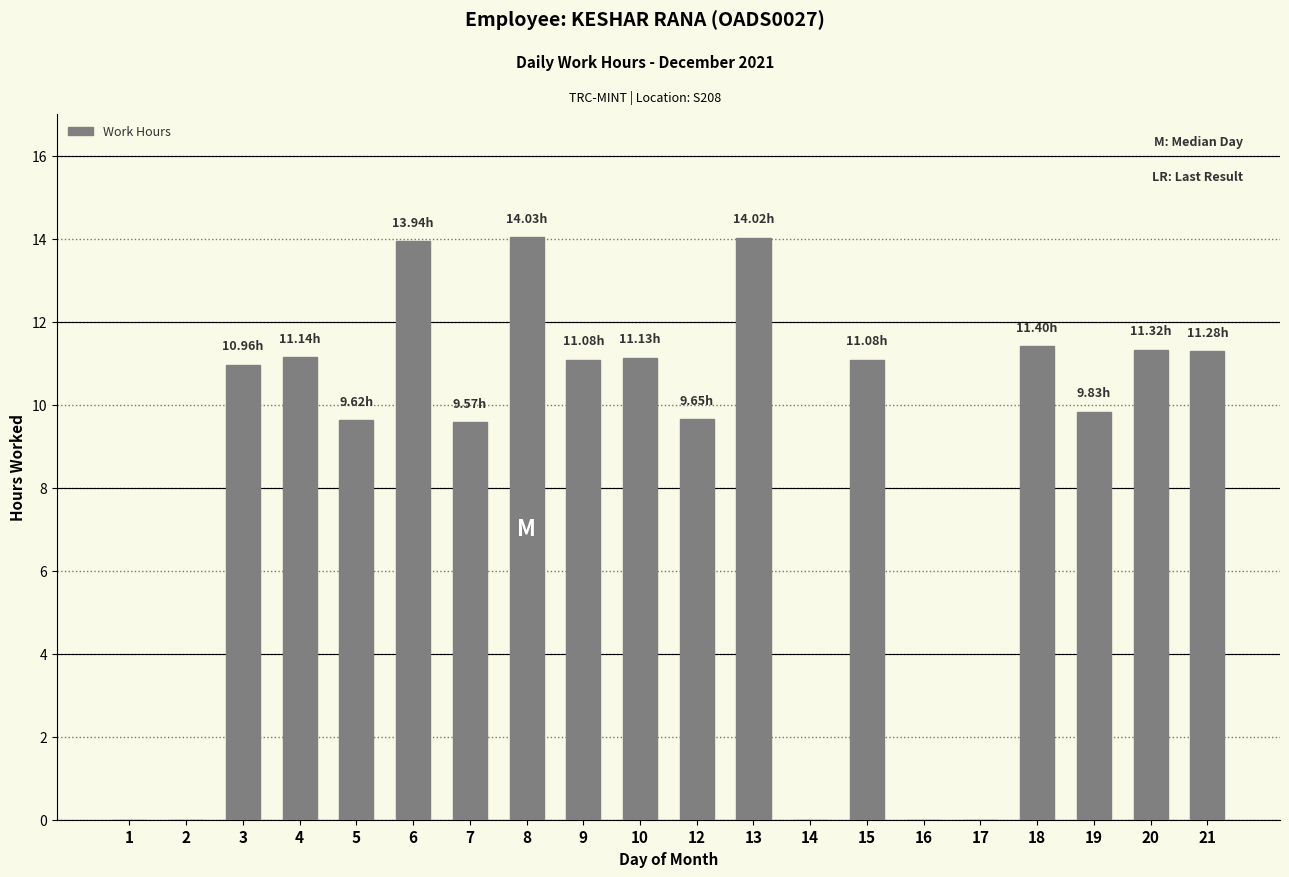

What is the sum of all values?

170.1